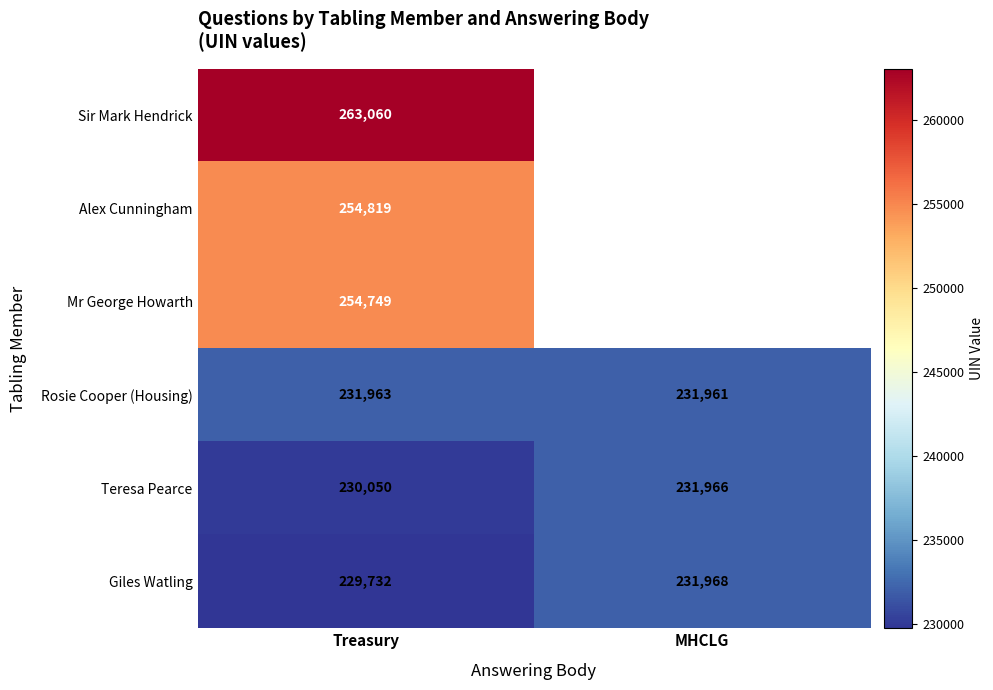

What is the difference between the Giles Watling values at MHCLG and Treasury?

2236